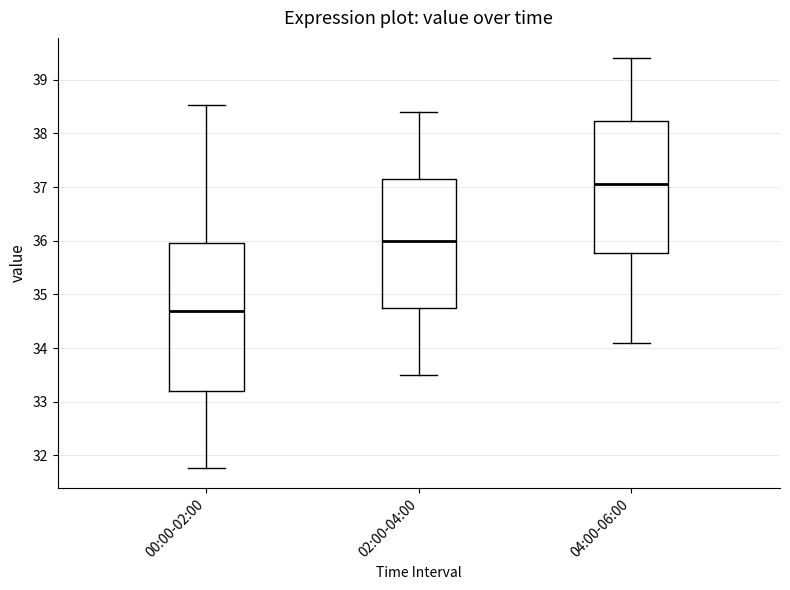

Reading left to right, read every box against the y-axis: the position of its median line, the range the box covers, and the ends of its whiskers. The values are not printed on the chart, so give them approximately, as read against the axis.

00:00-02:00: median 34.7, box 33.2 to 36.0, whiskers 31.8 to 38.5
02:00-04:00: median 36.0, box 34.8 to 37.2, whiskers 33.5 to 38.4
04:00-06:00: median 37.1, box 35.8 to 38.2, whiskers 34.1 to 39.4